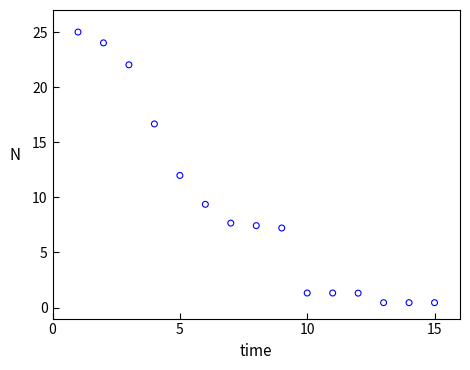

List the coordinates of all points as (Y, X) pairs, reading left to right.

(25.0, 1.0)  (24.0, 2.0)  (22.0, 3.0)  (16.7, 4.0)  (12.0, 5.0)  (9.4, 6.0)  (7.7, 7.0)  (7.4, 8.0)  (7.2, 9.0)  (1.3, 10.0)  (1.3, 11.0)  (1.3, 12.0)  (0.4, 13.0)  (0.4, 14.0)  (0.4, 15.0)